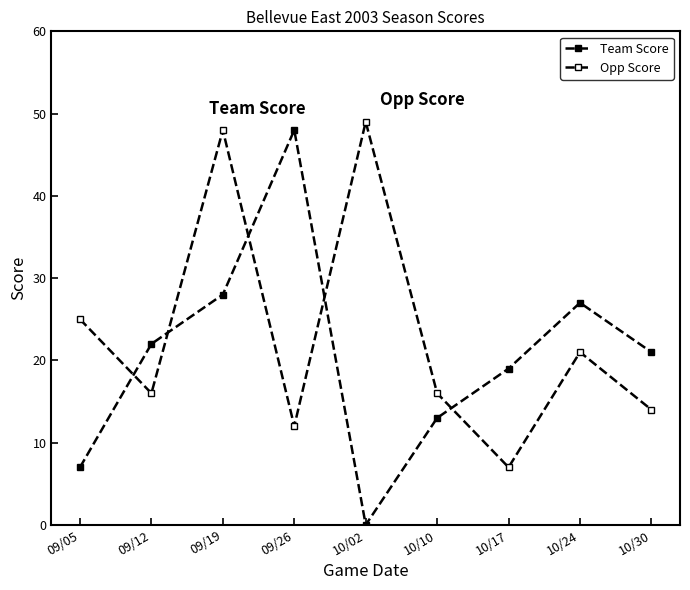

Reading left to right, list all the values displayed in this chart.

Team Score: 09/05=7	09/12=22	09/19=28	09/26=48	10/02=0	10/10=13	10/17=19	10/24=27	10/30=21
Opp Score: 09/05=25	09/12=16	09/19=48	09/26=12	10/02=49	10/10=16	10/17=7	10/24=21	10/30=14